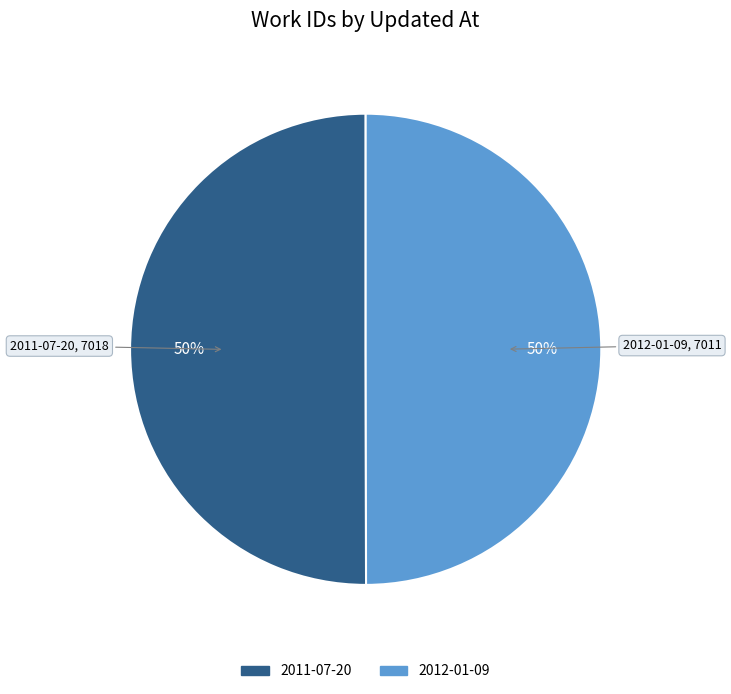

To the nearest percent, what is the average slice percentage?

50%